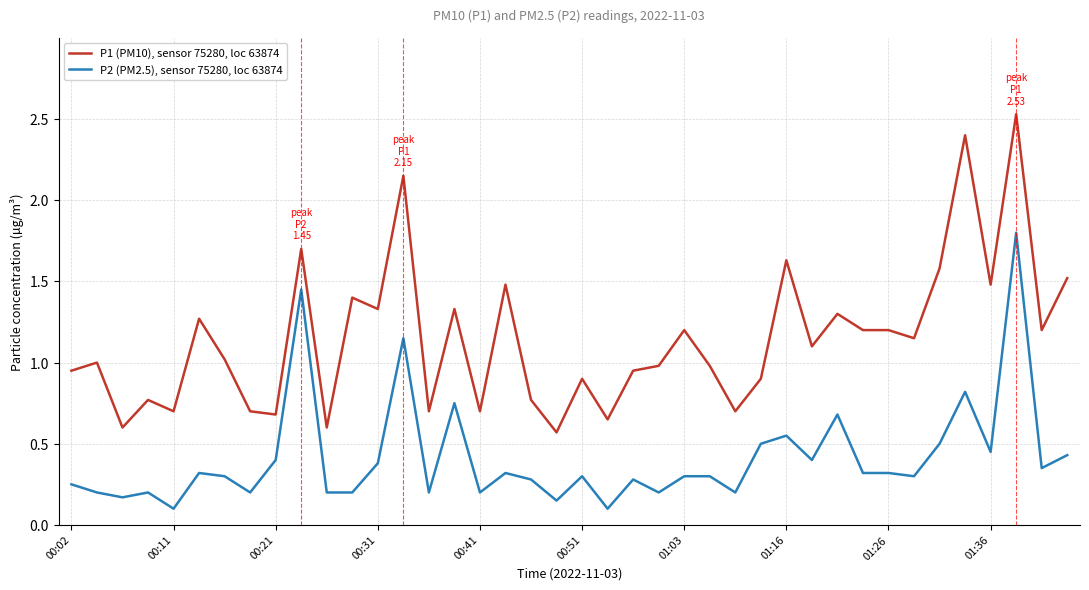

What is the highest value of the P1 (PM10), sensor 75280, loc 63874 series?

2.5